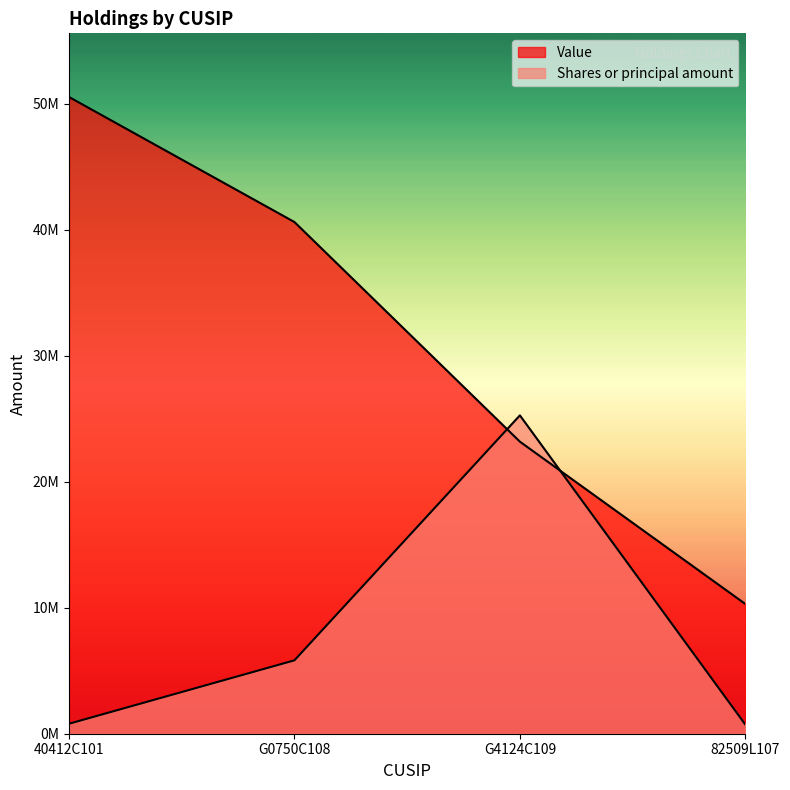

What is the difference between the second highest and second lowest values in the Value series?

17426930.0